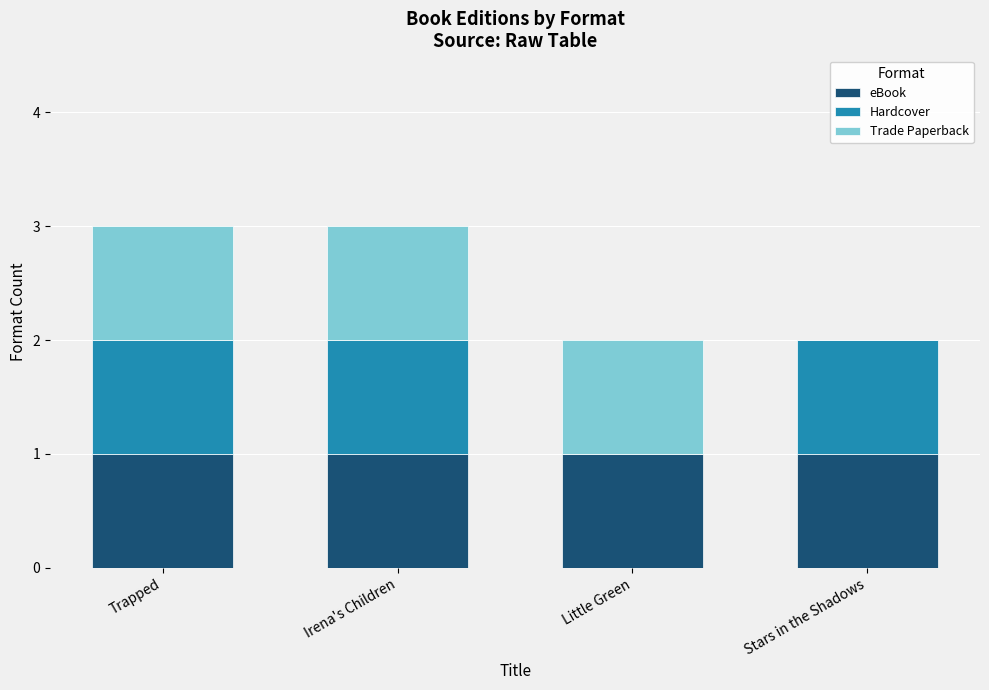

The eBook series shows 1 at Trapped. True or false?

True